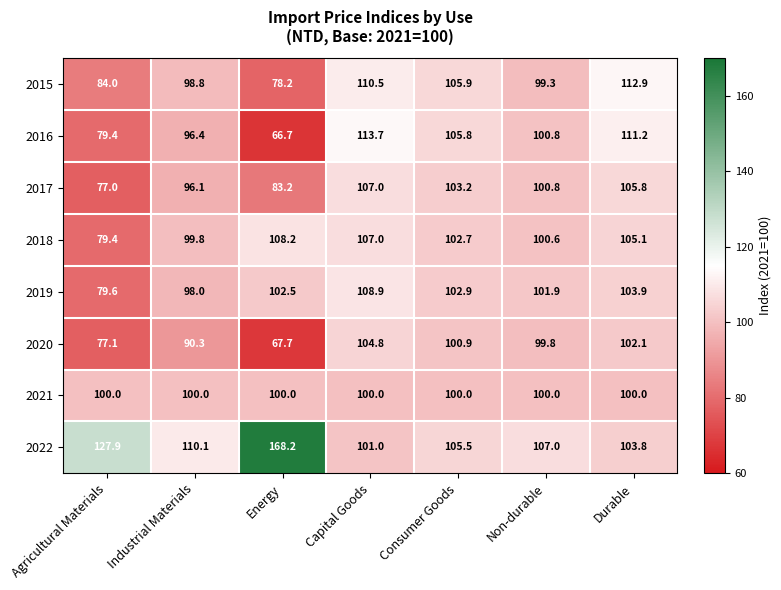

What is the maximum value for 2022?

168.2